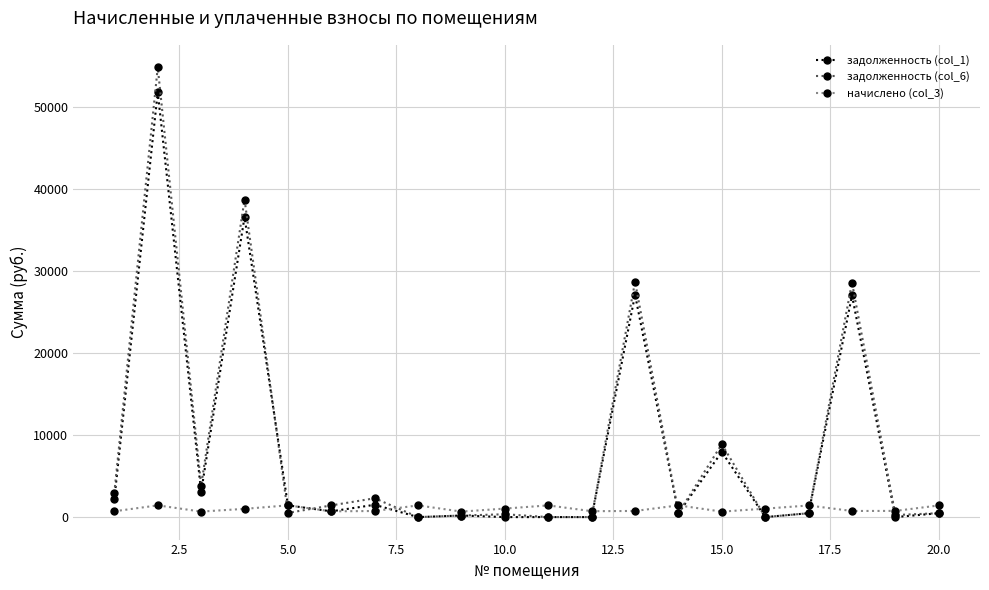

Which series has the widest spread of values?

задолженность (col_6)